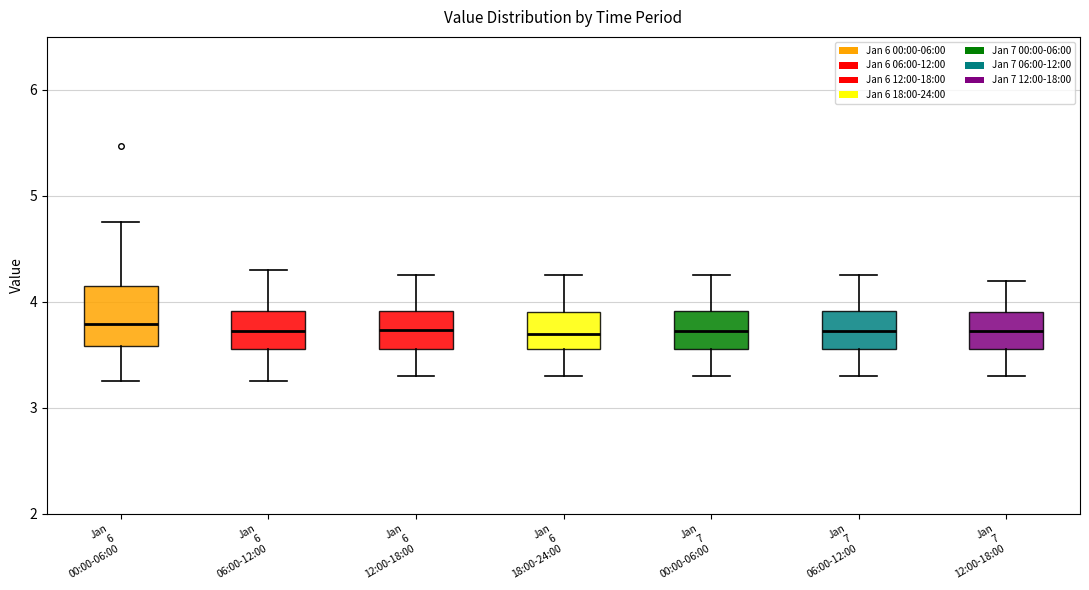

Reading left to right, read every box against the y-axis: the position of its median line, the range the box covers, and the ends of its whiskers. The values are not printed on the chart, so give them approximately, as read against the axis.

Jan 6 00:00-06:00: median 3.8, box 3.6 to 4.2, whiskers 3.3 to 4.8
Jan 6 06:00-12:00: median 3.7, box 3.6 to 3.9, whiskers 3.3 to 4.3
Jan 6 12:00-18:00: median 3.7, box 3.6 to 3.9, whiskers 3.3 to 4.3
Jan 6 18:00-24:00: median 3.7, box 3.6 to 3.9, whiskers 3.3 to 4.3
Jan 7 00:00-06:00: median 3.7, box 3.6 to 3.9, whiskers 3.3 to 4.3
Jan 7 06:00-12:00: median 3.7, box 3.6 to 3.9, whiskers 3.3 to 4.3
Jan 7 12:00-18:00: median 3.7, box 3.6 to 3.9, whiskers 3.3 to 4.2